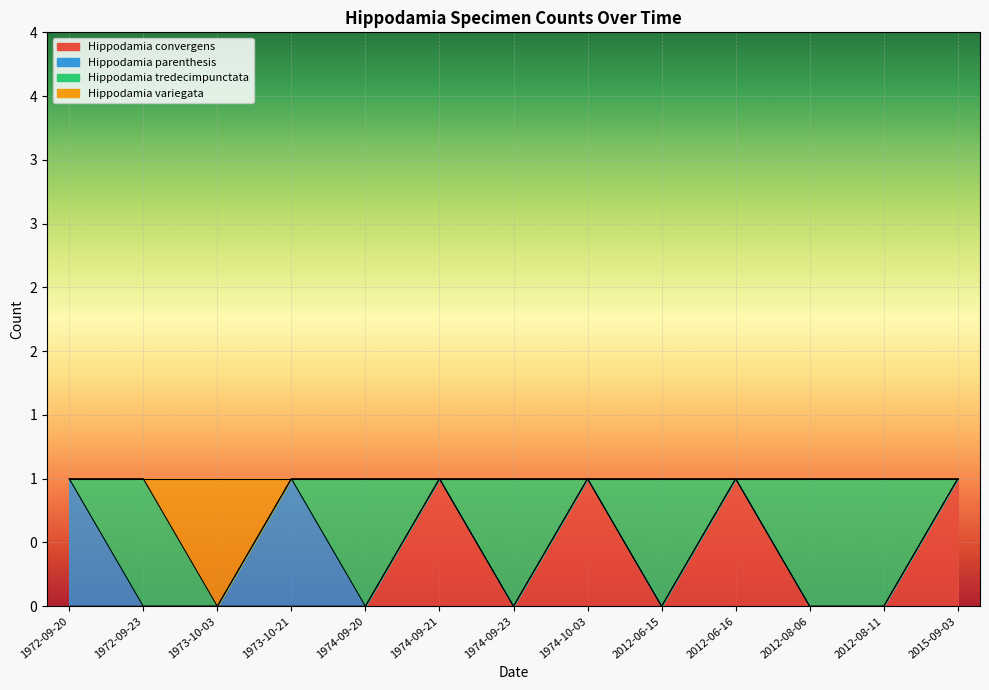

True or false: Hippodamia variegata and Hippodamia convergens cross at least once.

False